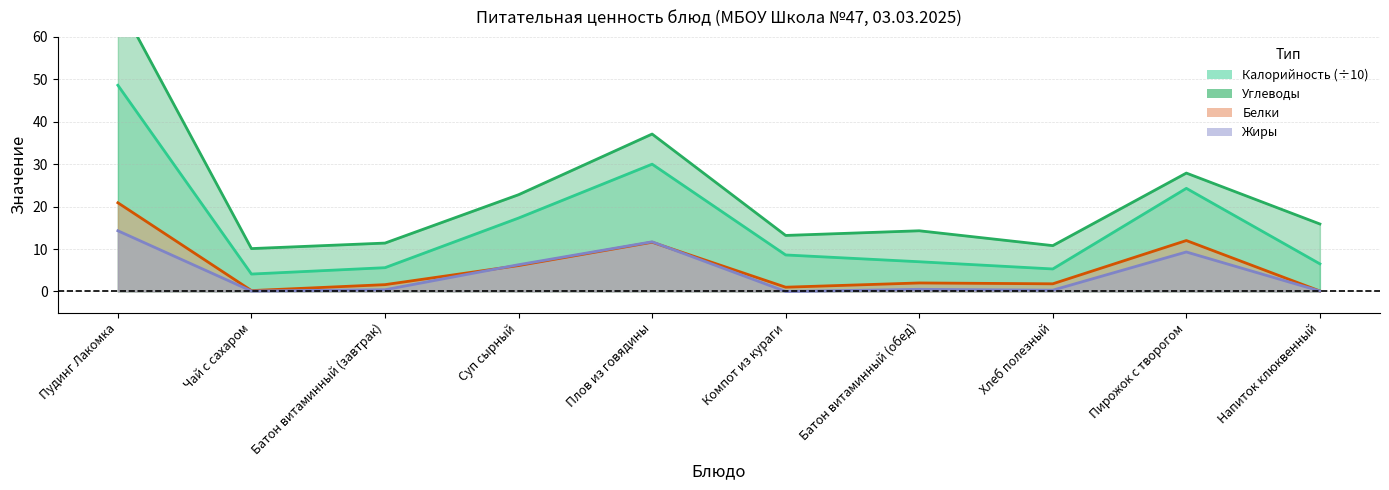

True or false: Калорийность and Белки cross at least once.

False